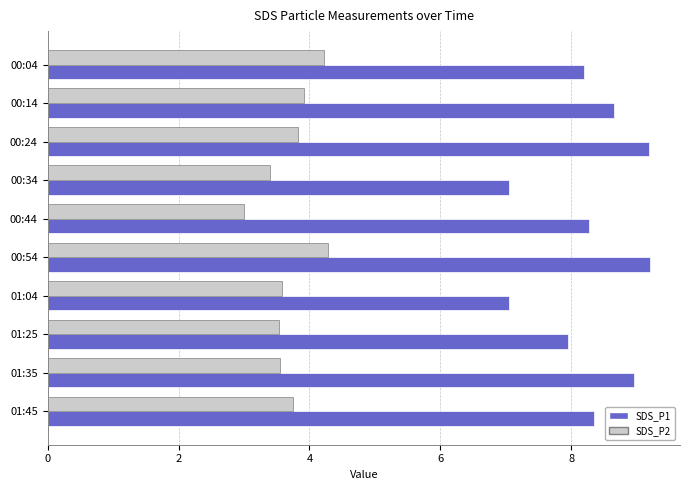

What is the maximum value for SDS_P2?

4.3